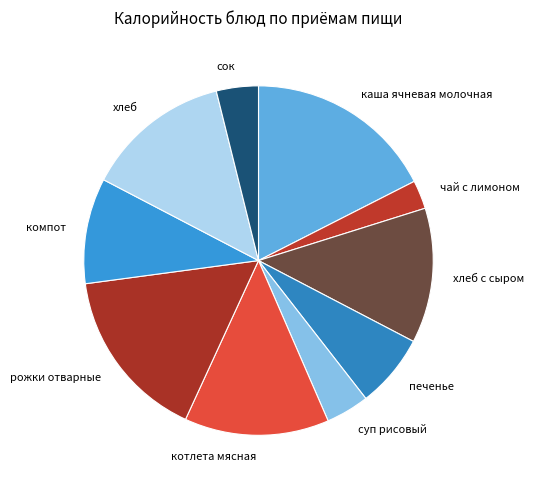

What is the ratio of the value at суп рисовый to the value at хлеб?

0.3